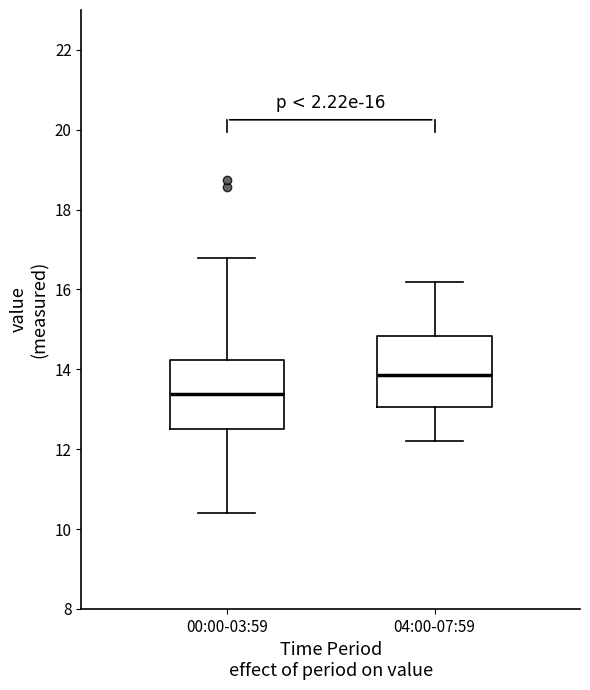

Which box's median line is the highest?

04:00-07:59